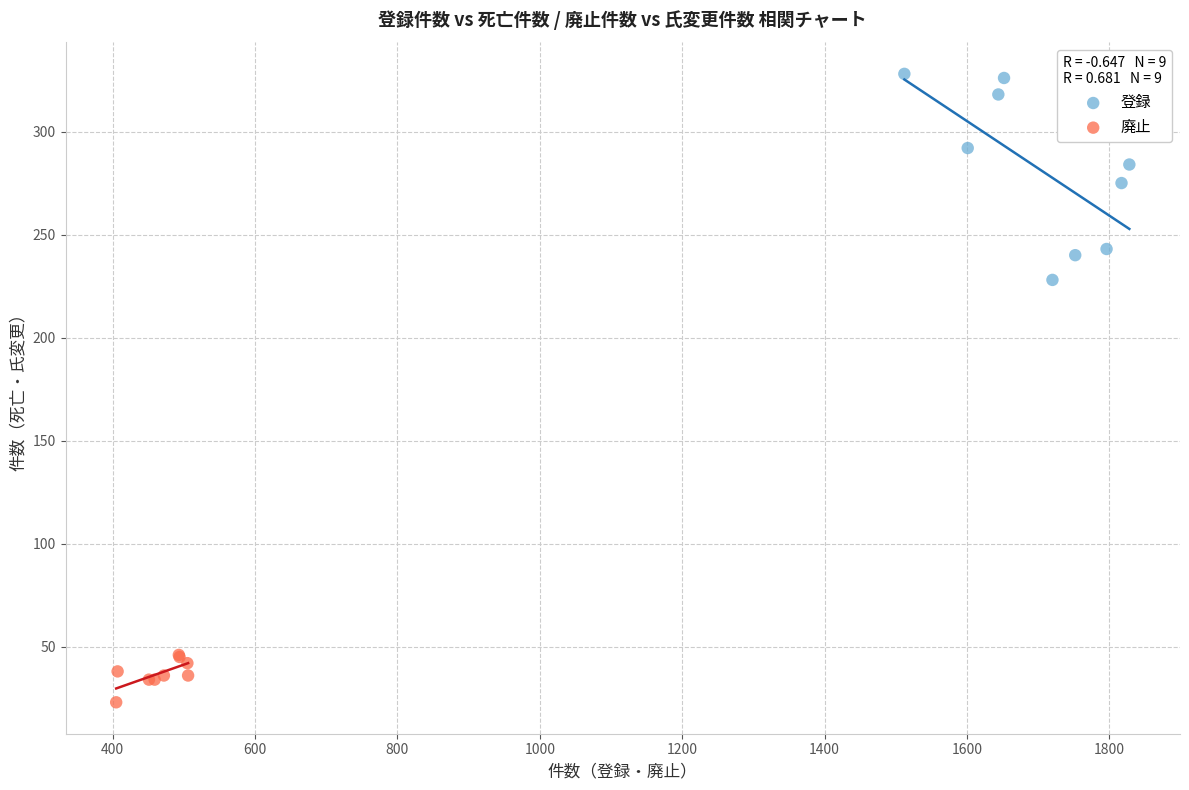

What are all the series names shown in the legend?

登録, 廃止